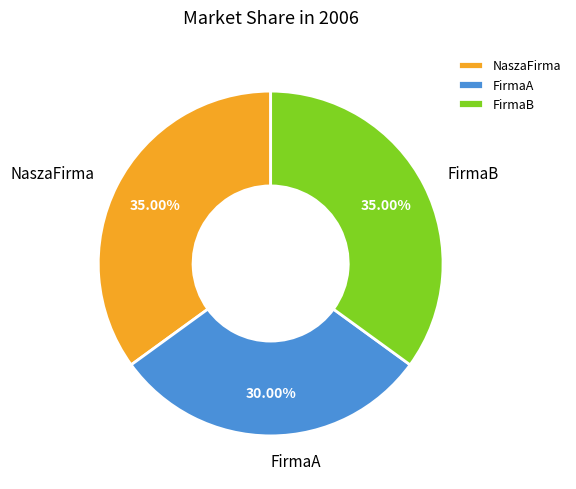

True or false: FirmaA accounts for 19% of the total.

False